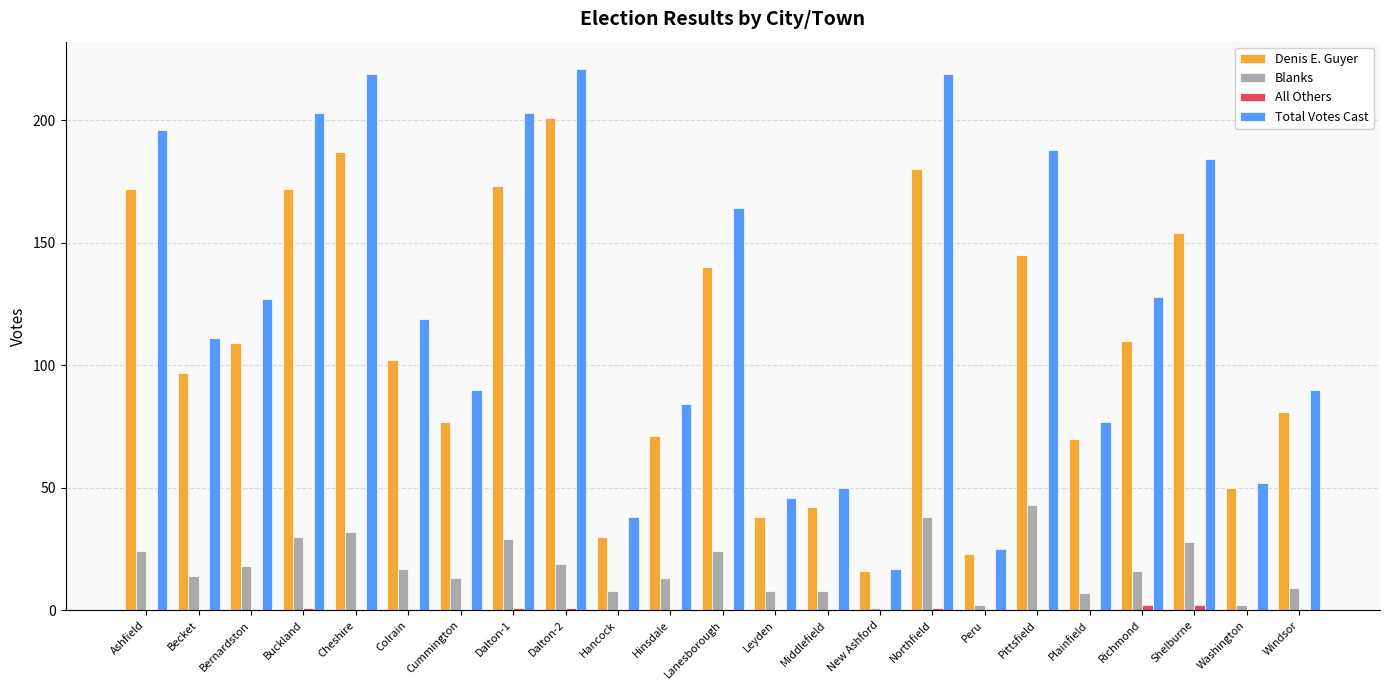

What value does the Total Votes Cast series have at Colrain?

119